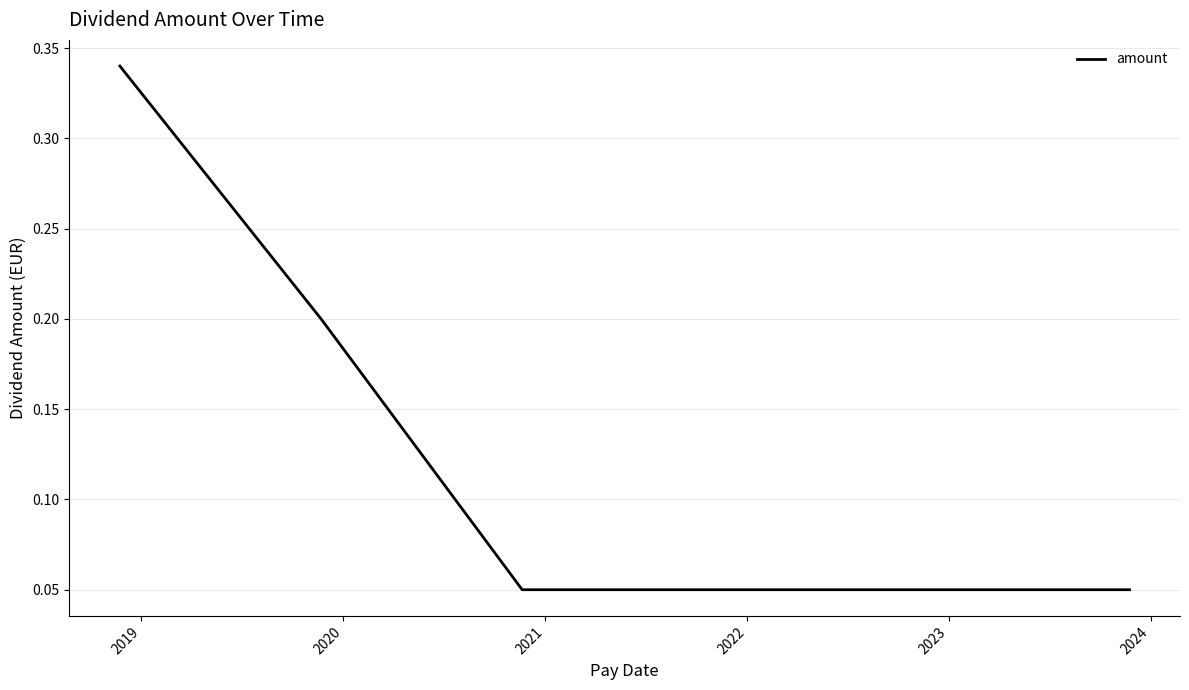

True or false: there are more than 2 points higher than both neighbors.

False